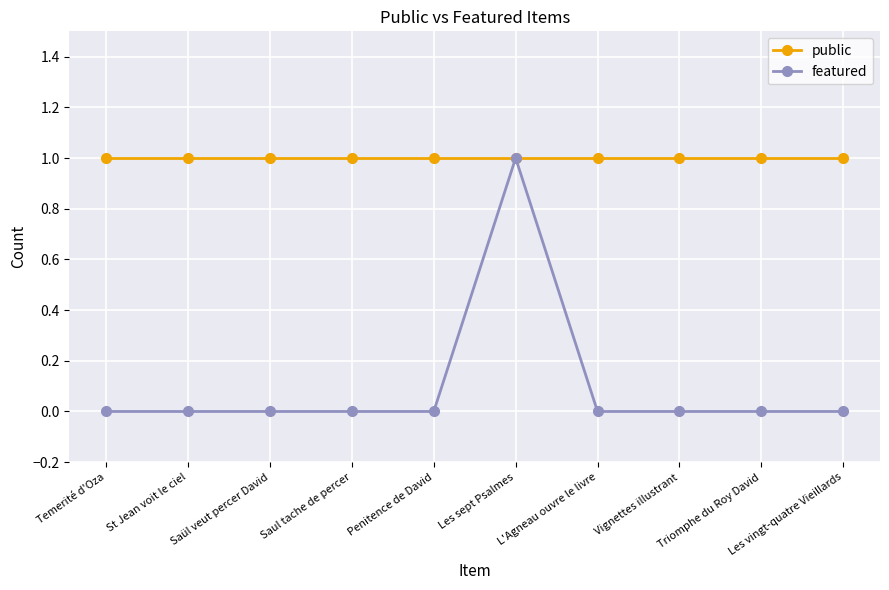

Which series has the largest total across all categories?

public